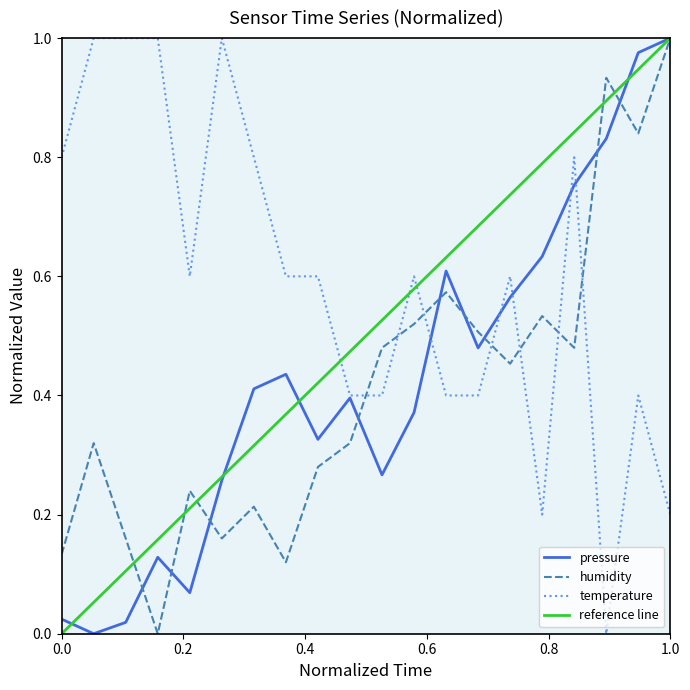

True or false: temperature and humidity cross at least once.

True